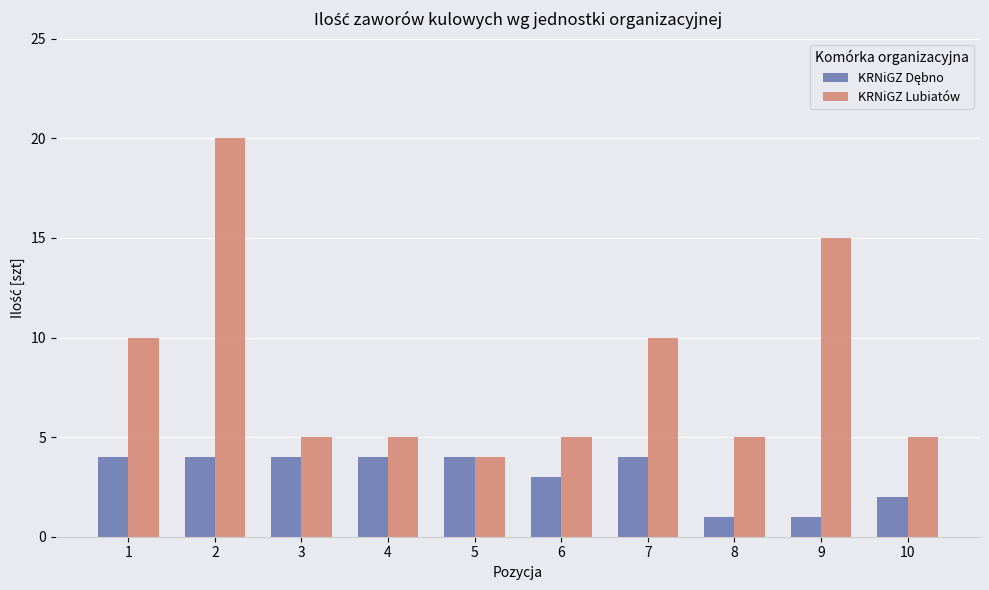

The KRNiGZ Lubiatów series shows 5 at 8. True or false?

True